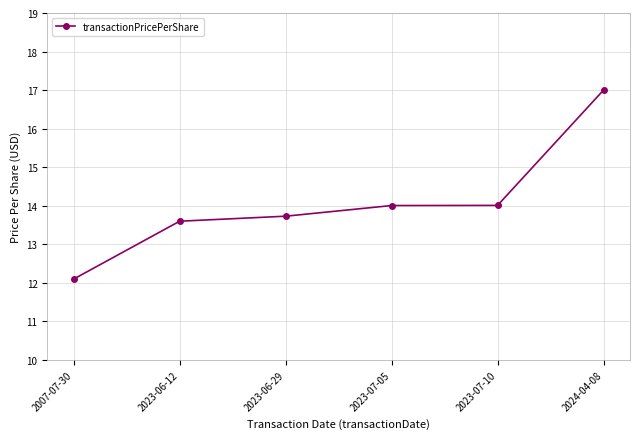

What is the sum of the values at 2023-07-05 and 2024-04-08?

31.0